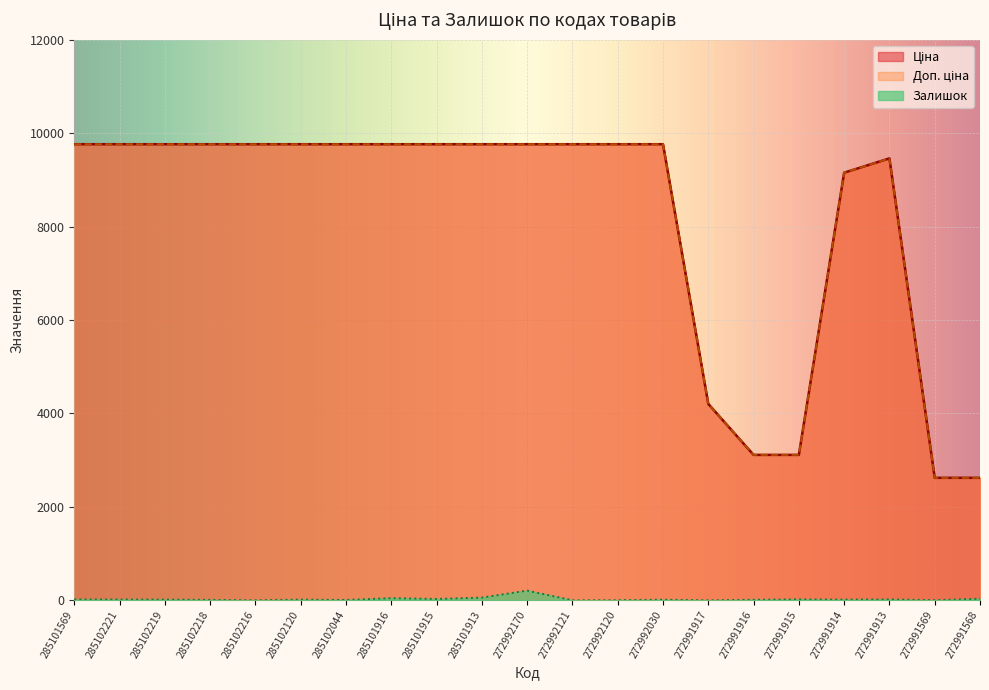

How many interior local peaks does the Доп. ціна series have?

1